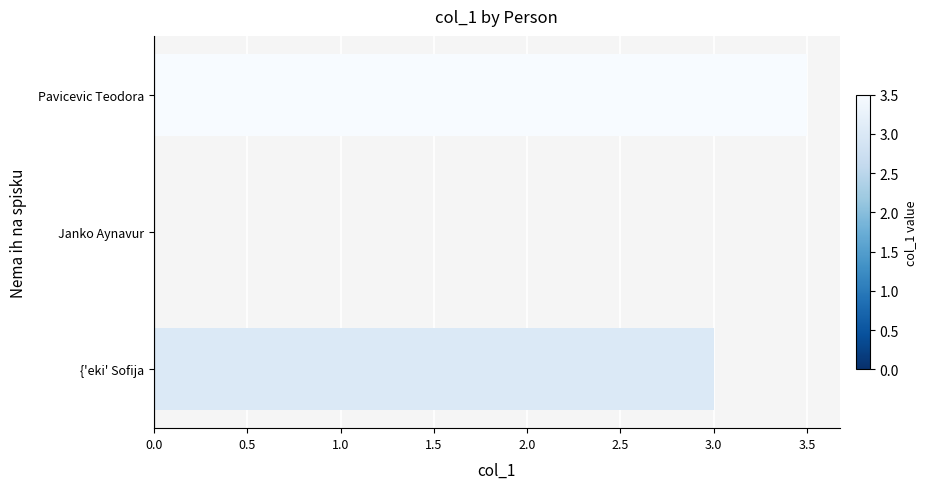

What is the change in value from Janko Aynavur to {'eki' Sofija?

+3.0